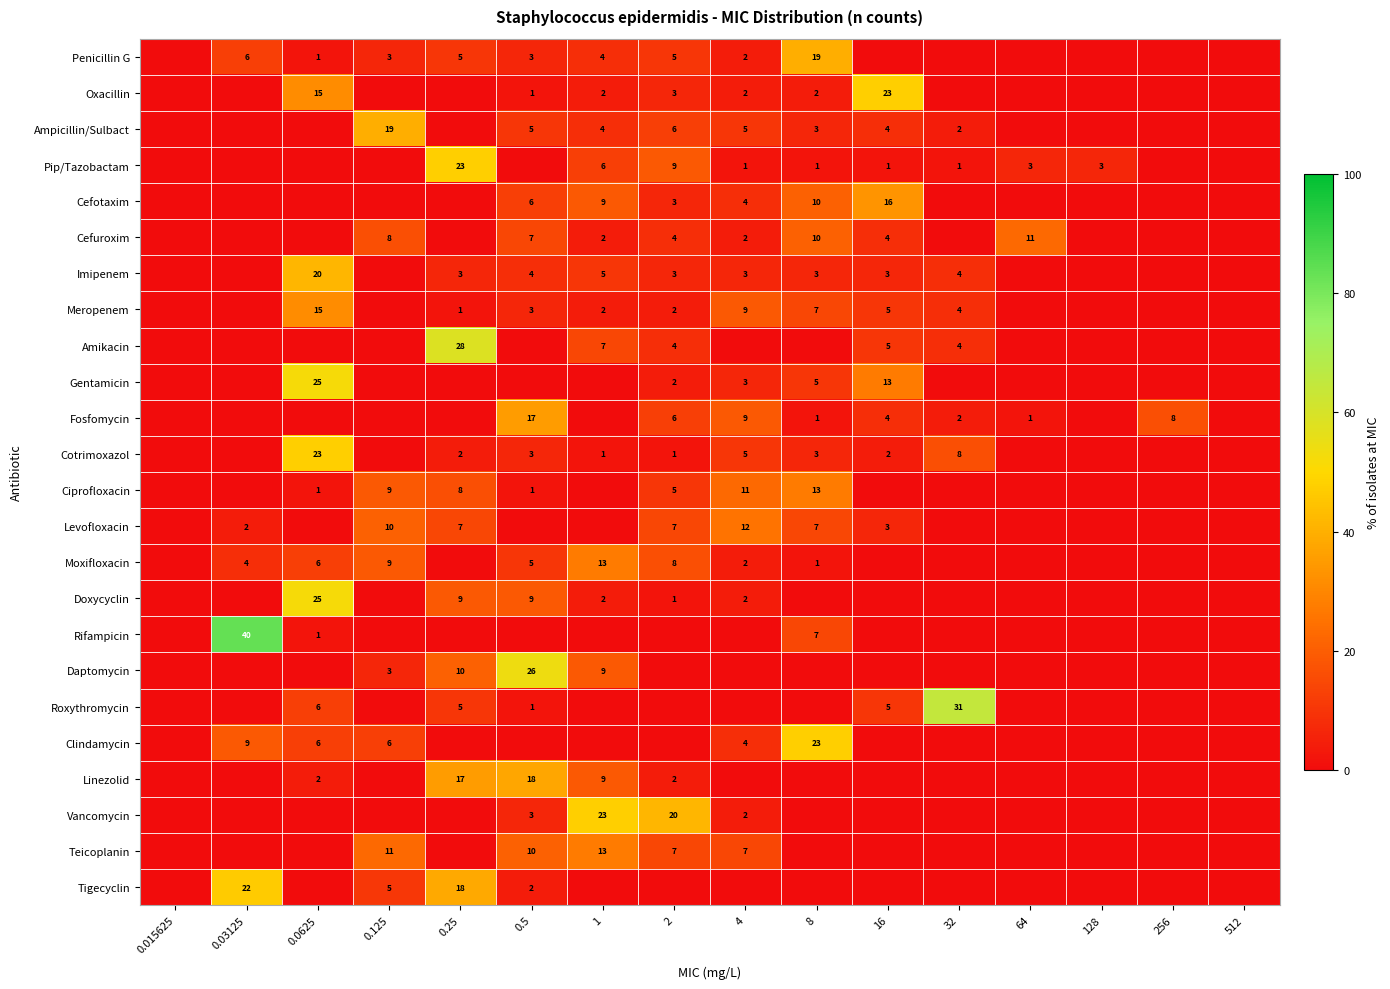

What is the sum of the Moxifloxacin values at 4 and 0.0625?

8